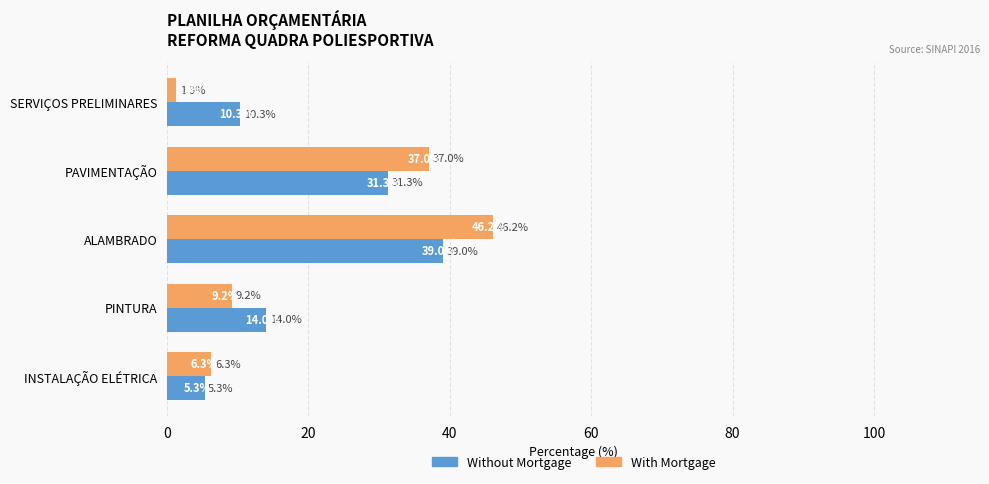

True or false: With Mortgage has a value of 62.2 at PAVIMENTAÇÃO.

False